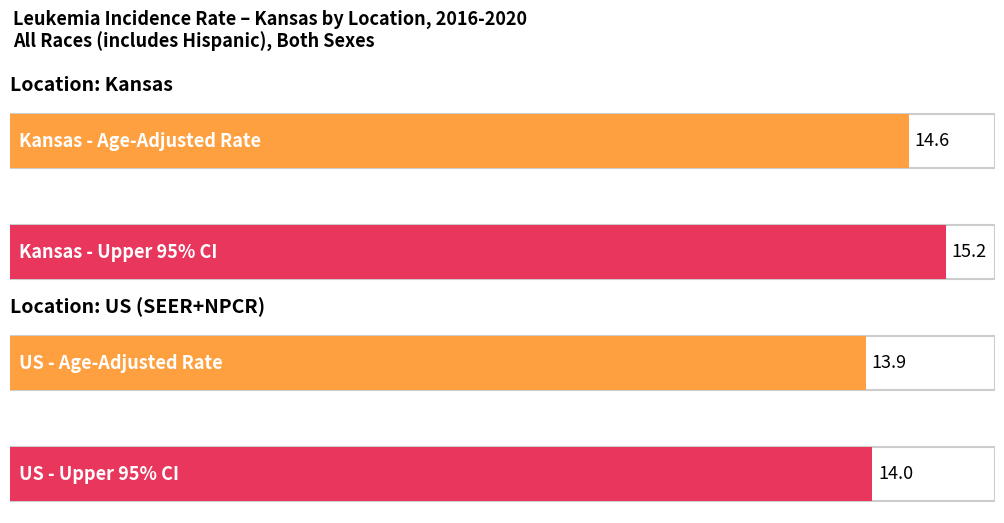

What position from the right is US (SEER+NPCR)?

1